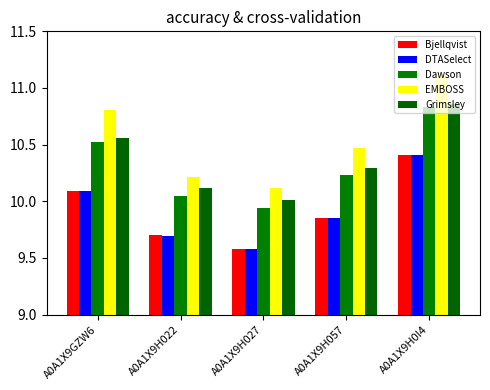

Count the Bjellqvist values in the range 9 to 10.

3